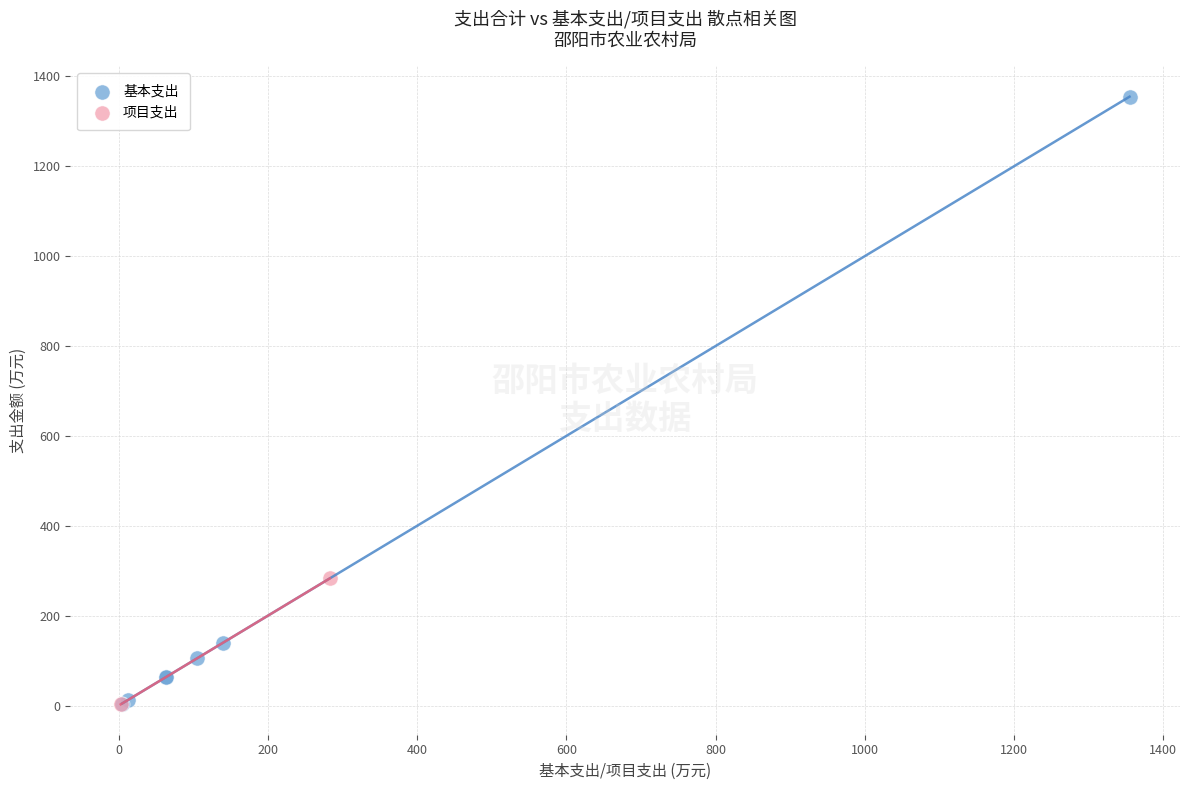

What are all the series names shown in the legend?

基本支出, 项目支出